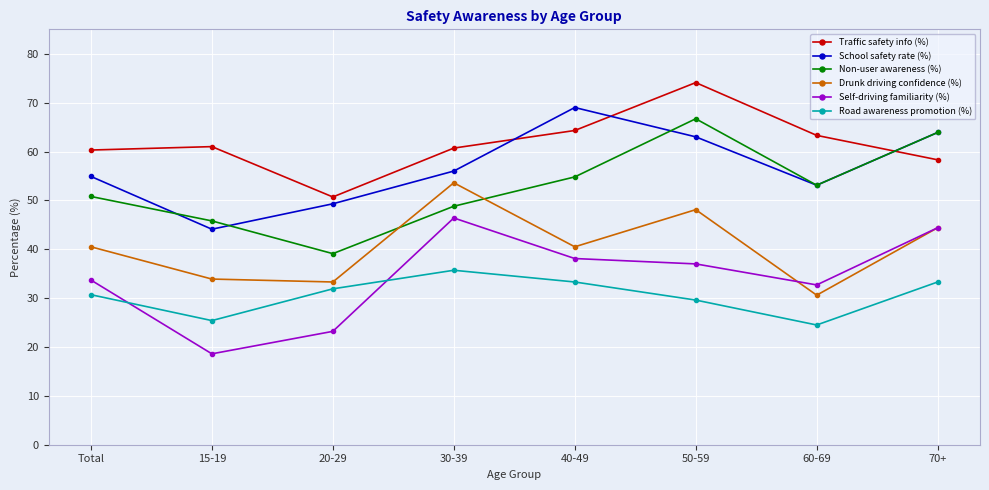

True or false: Self-driving familiarity (%) and Traffic safety info (%) intersect in this chart.

False